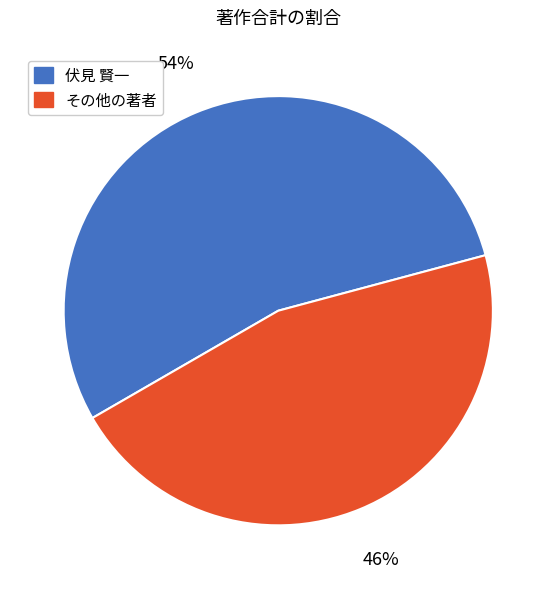

To the nearest percent, what is the average slice percentage?

50%